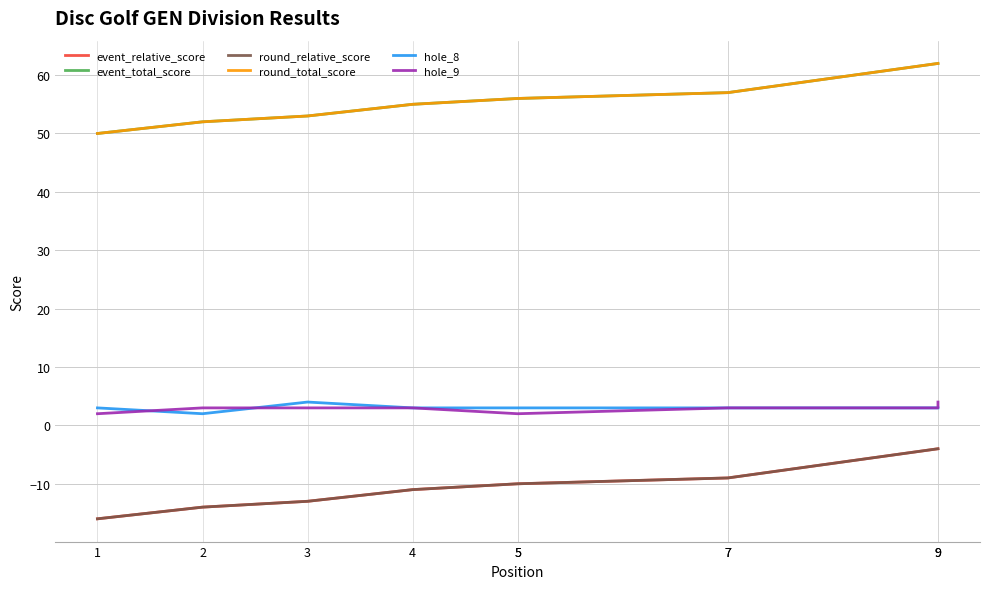

The event_total_score series shows 57 at 7. True or false?

True